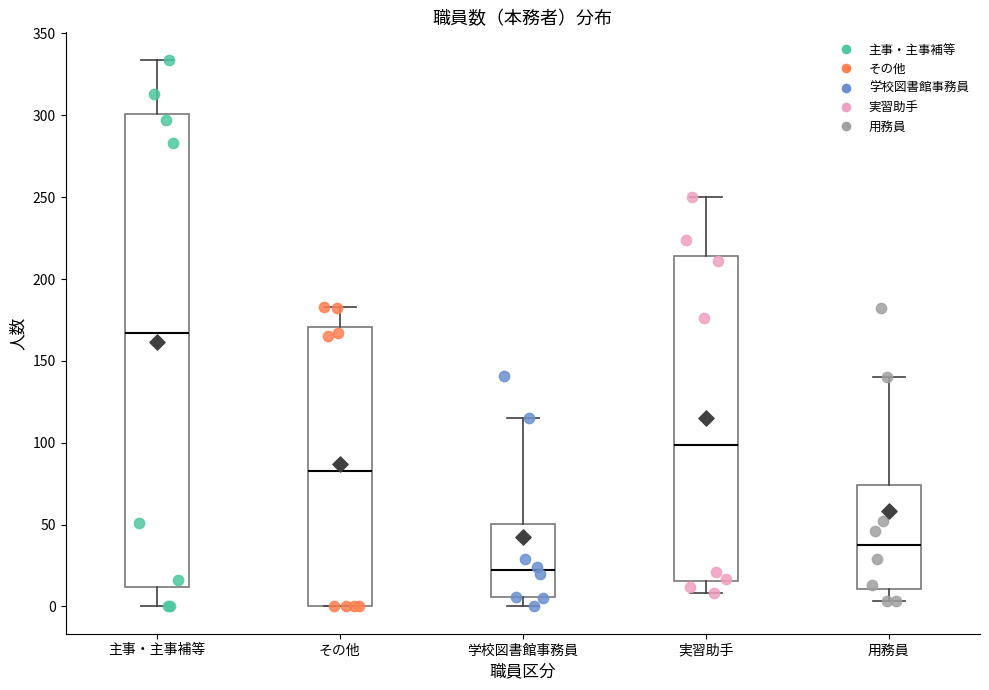

Which box is the tallest, from its lower edge to its upper edge?

主事・主事補等